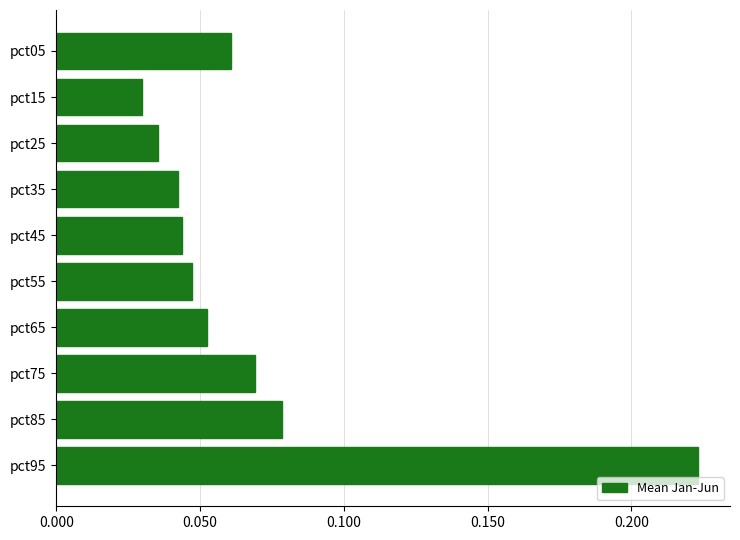

How many values are between 0 and 1?

10